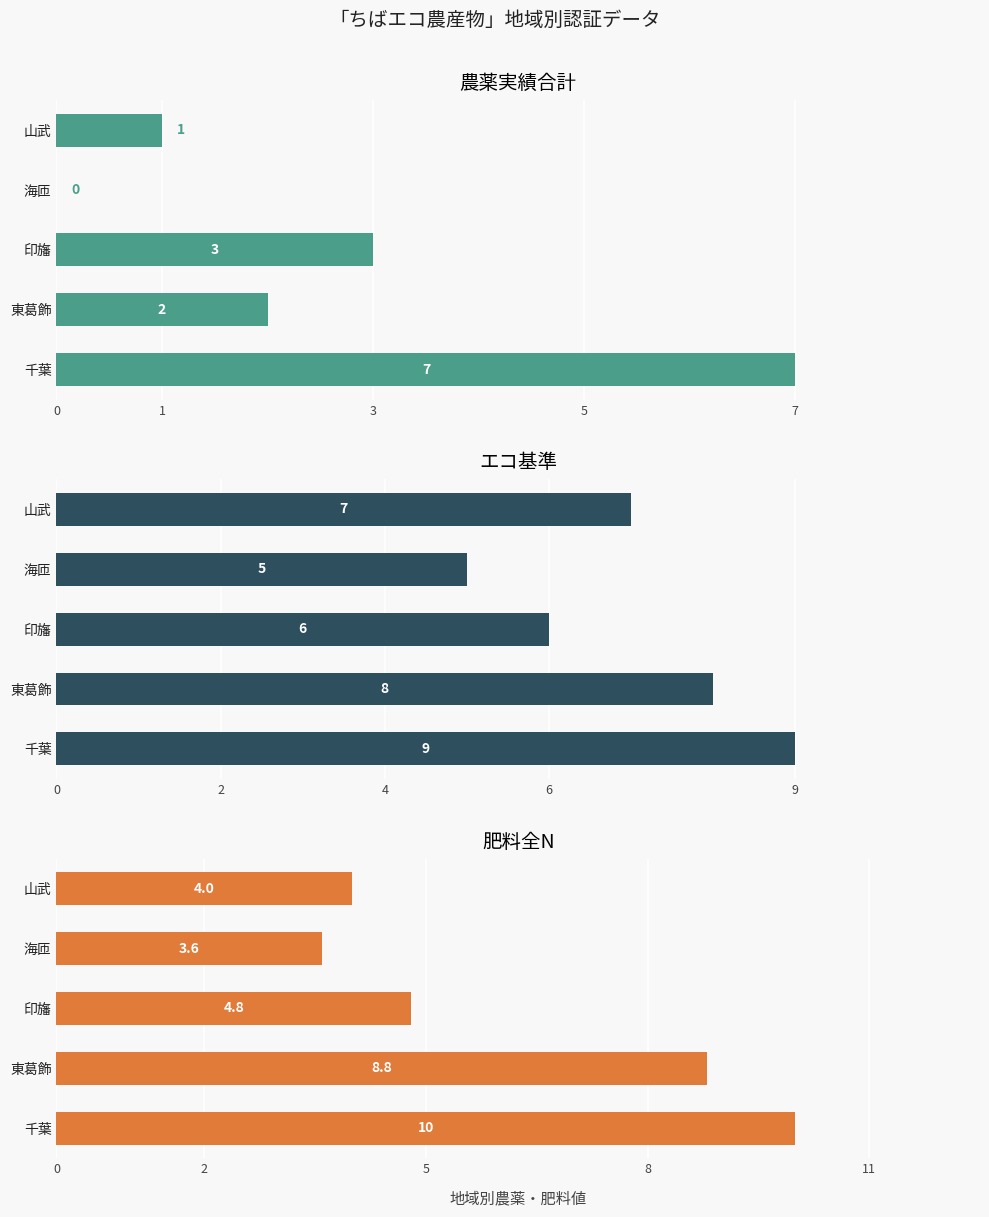

How many groups of bars are there?

5